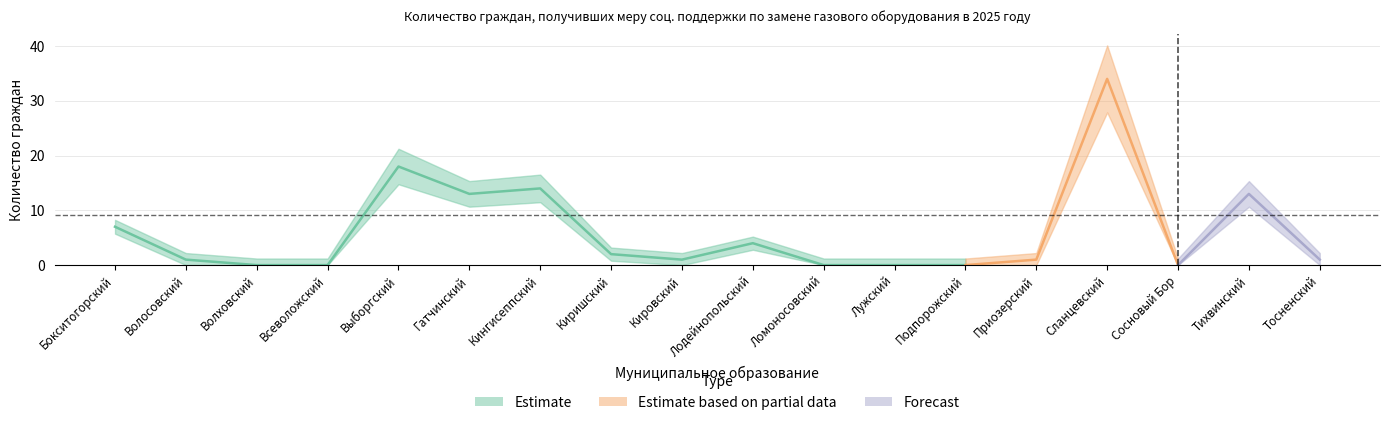

Which label corresponds to the smallest value in the chart?

Волховский